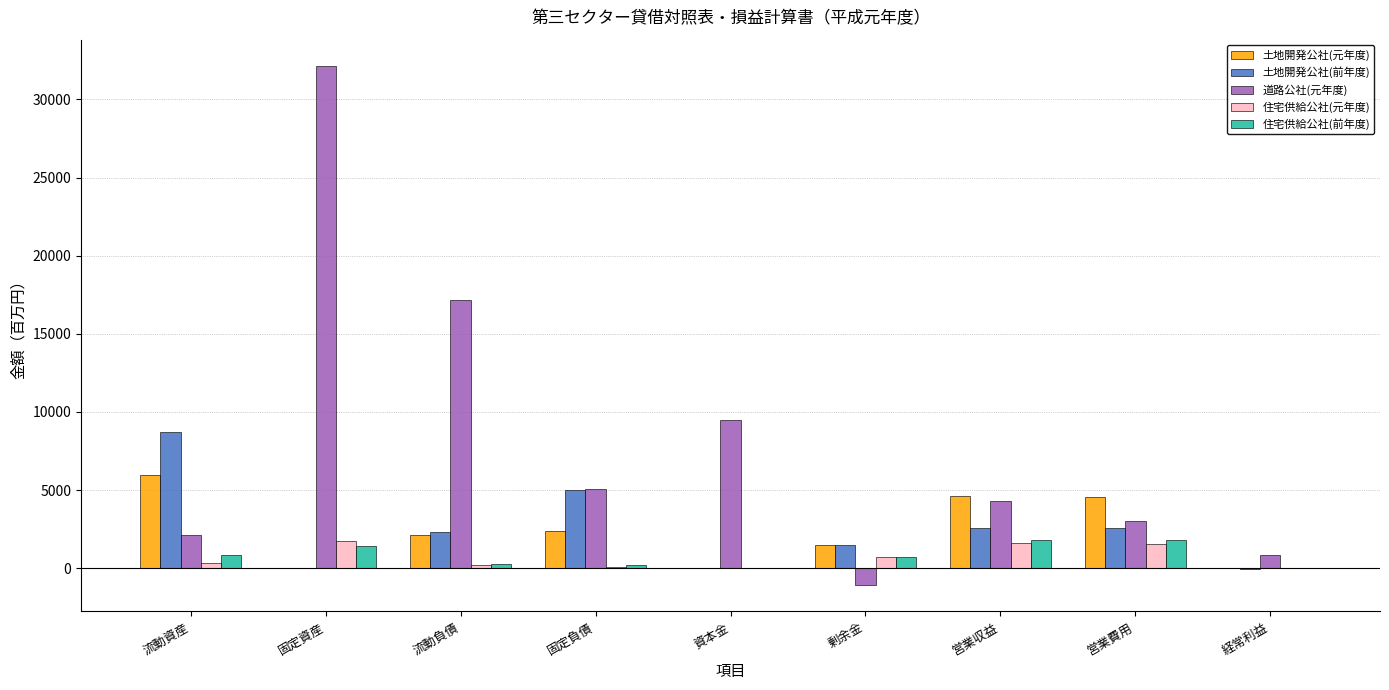

Does the chart contain stacked bars?

No